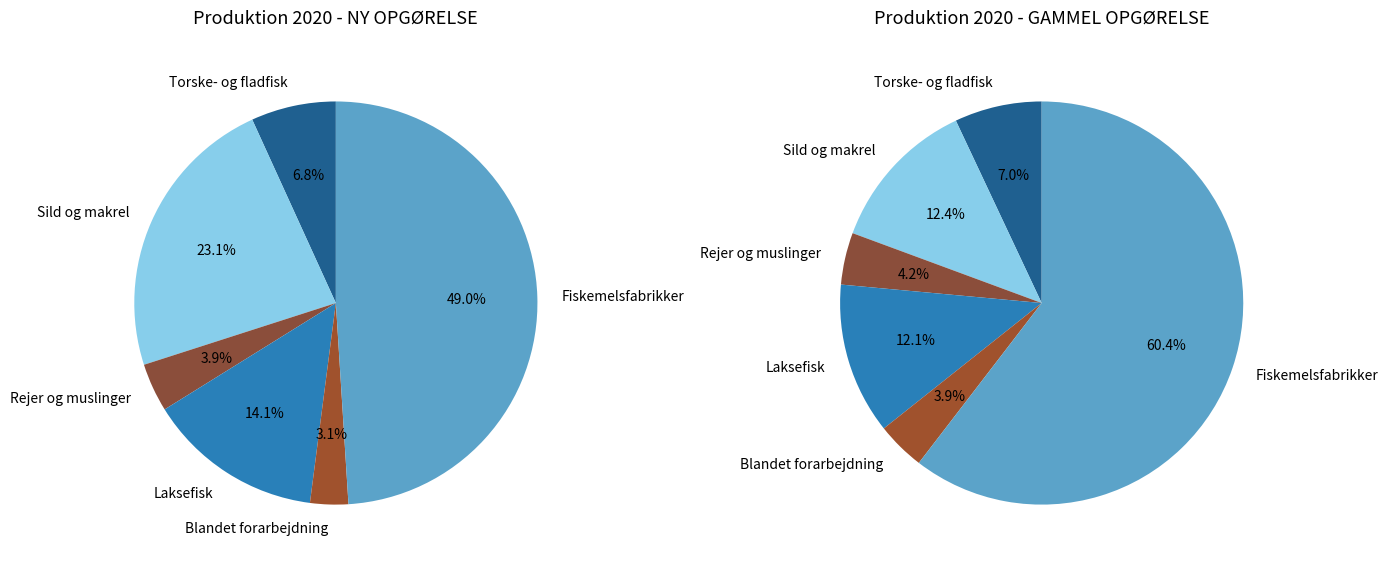

Rank the categories by NY OPGØRELSE (2020) value from highest to lowest.

Fiskemelsfabrikker, Sild og makrel, Laksefisk, Torske- og fladfisk, Rejer og muslinger, Blandet forarbejdning